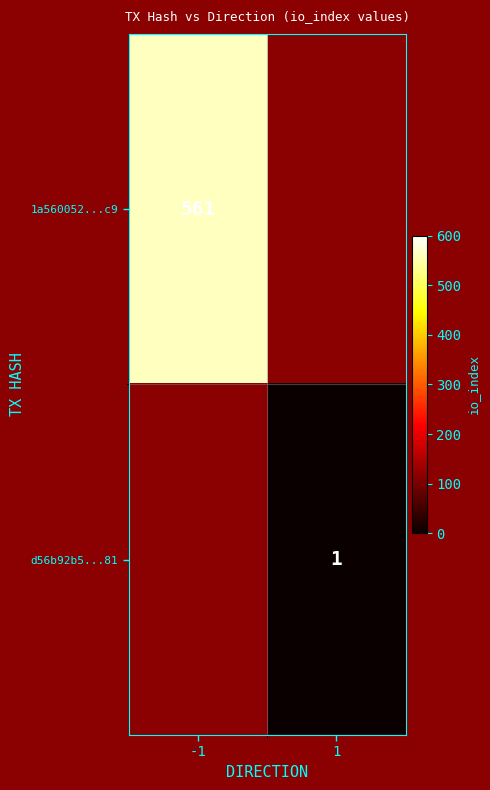

The value of d56b92b5...81 at 1 is 1. True or false?

True